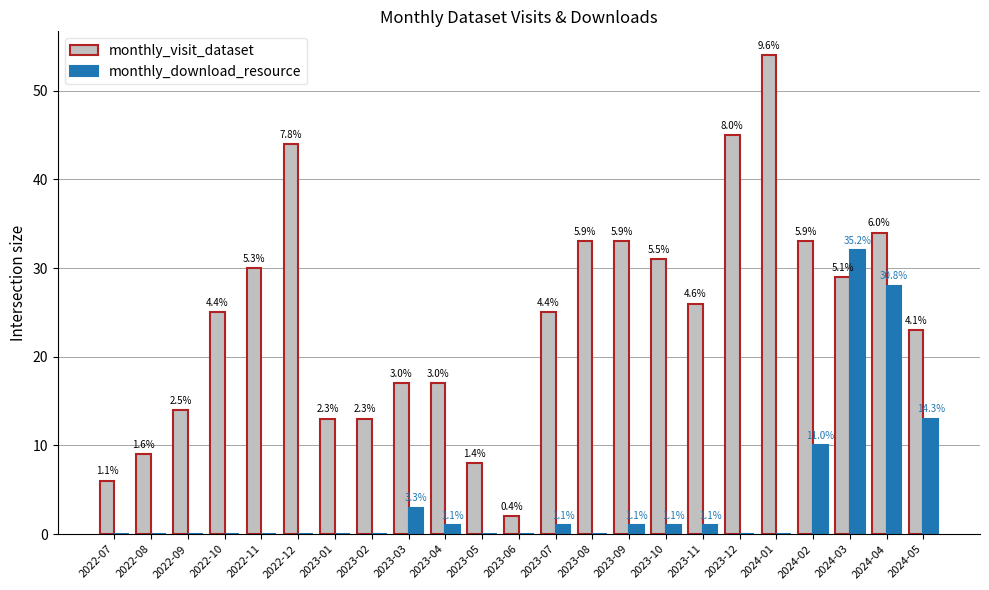

What is the label of the 6th bar from the right?

2023-12